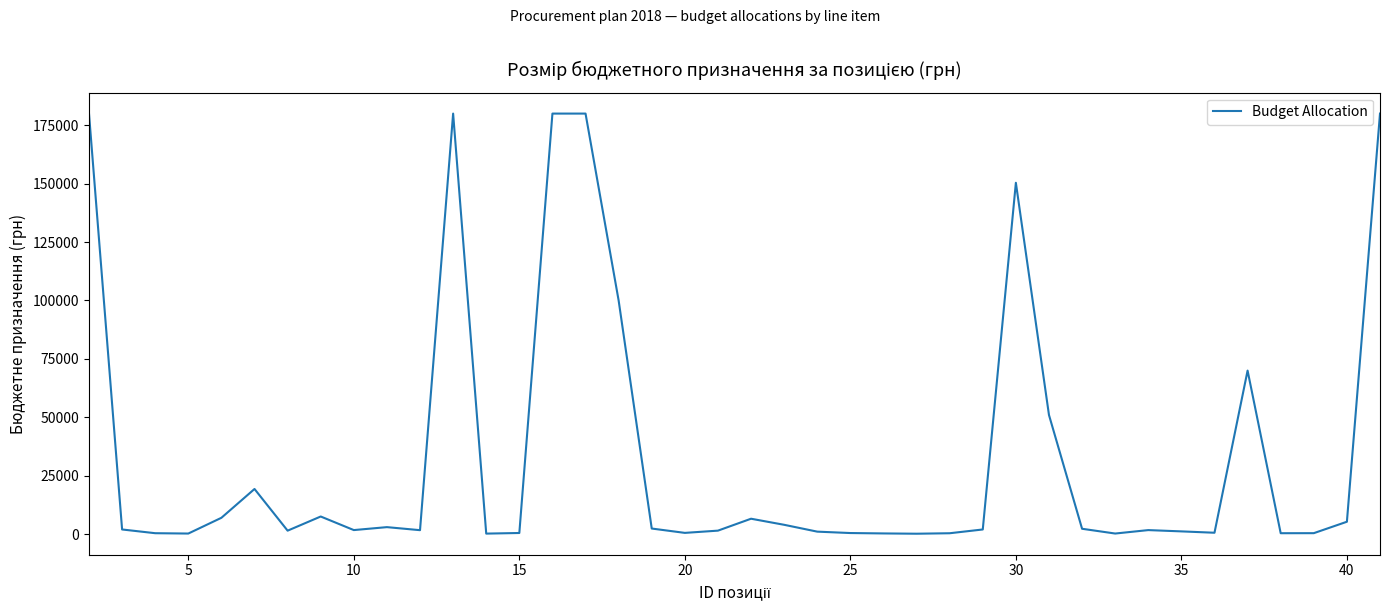

What is the difference between the maximum and minimum values?

179816.4